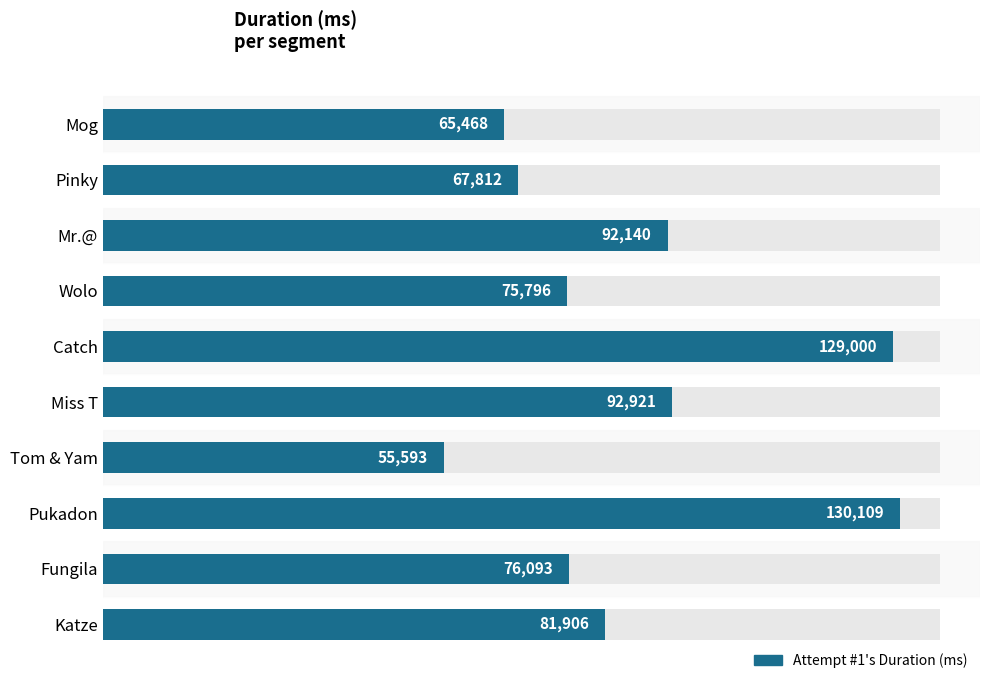

What is the smallest value displayed?

55593